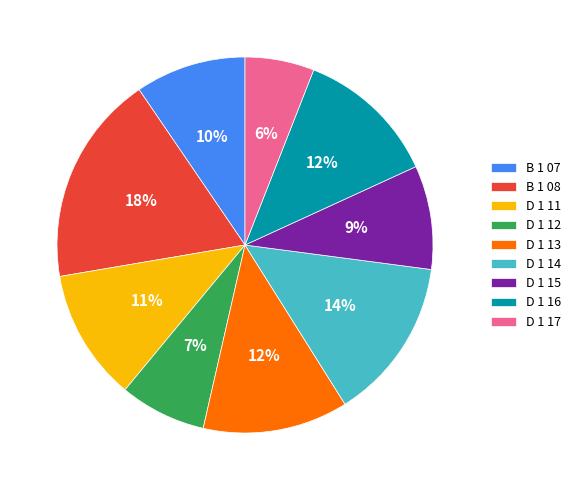

To the nearest percent, what is the average slice percentage?

11%